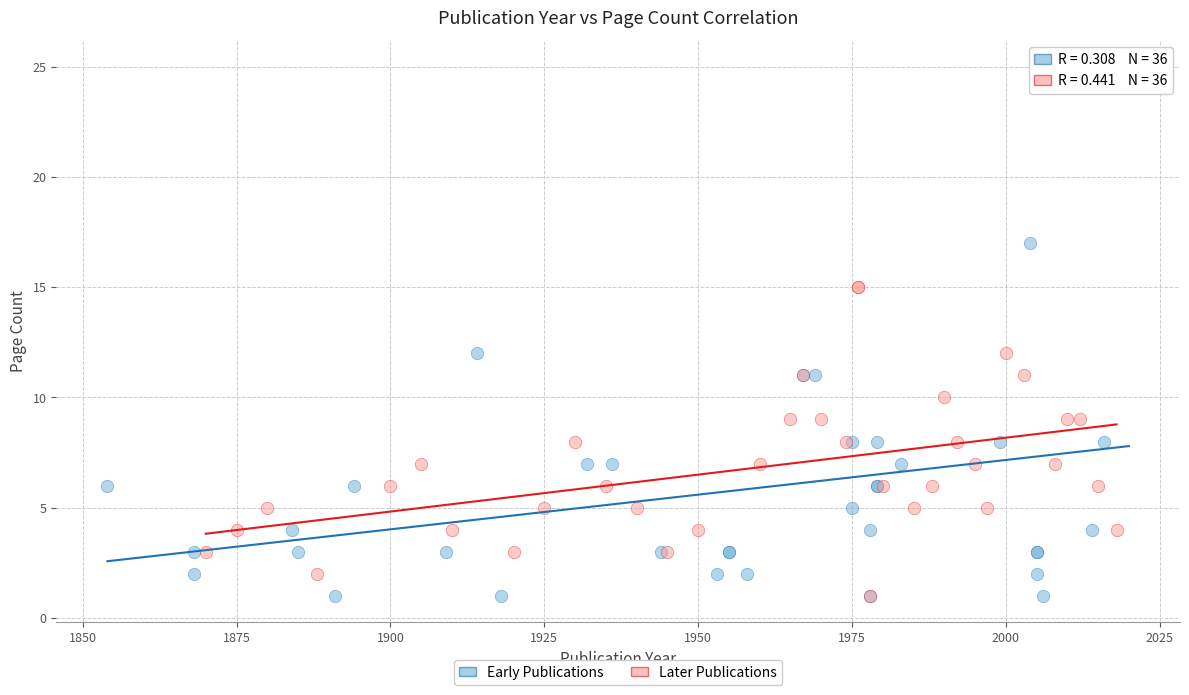

Which series contains the highest Y value?

Early Publications